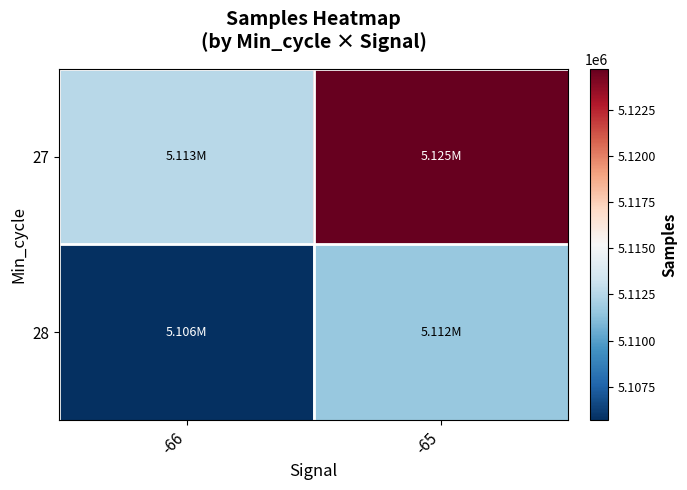

At which category is the sum across all series the highest?

-65